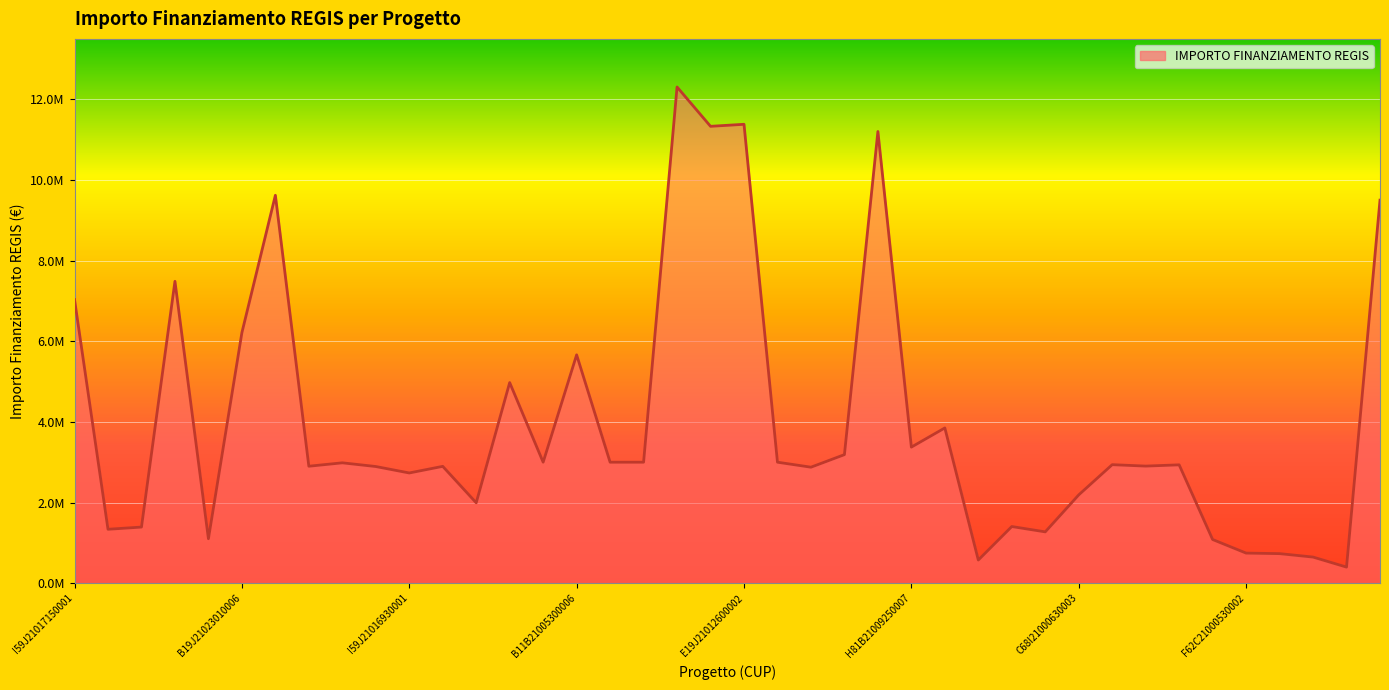

At which label is the value closest to 6352720?

B19J21023010006